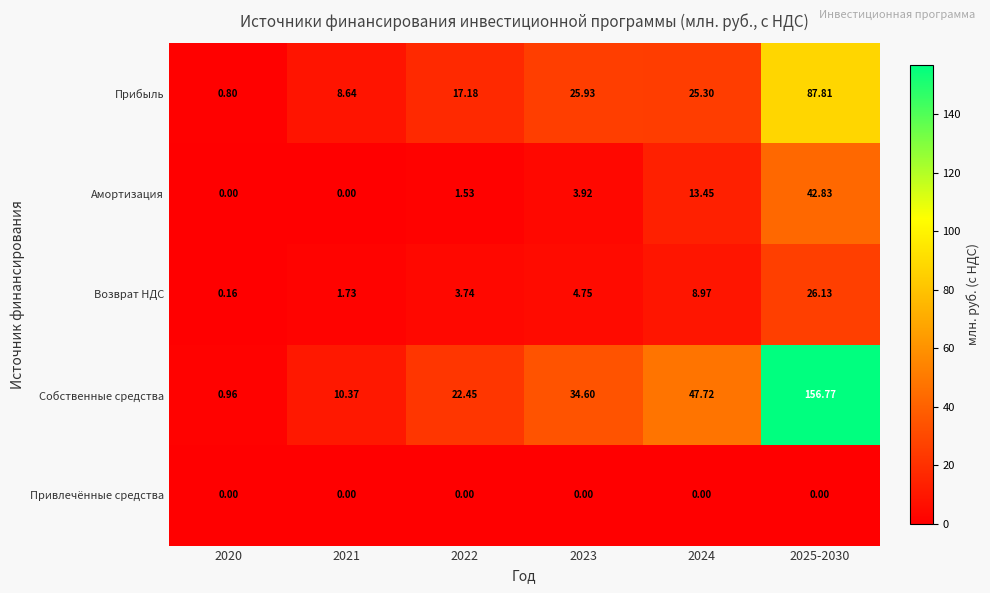

Which series changed the most between 2023 and 2025-2030?

Собственные средства